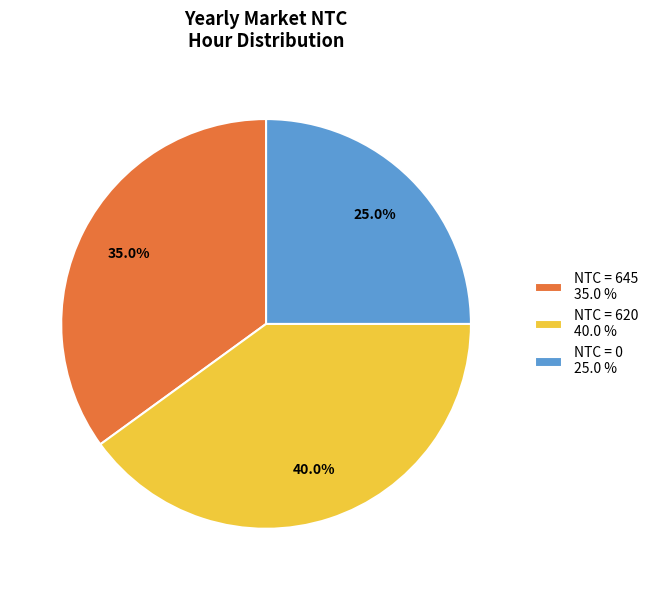

Which slice is the largest?

NTC = 620 40.0 %